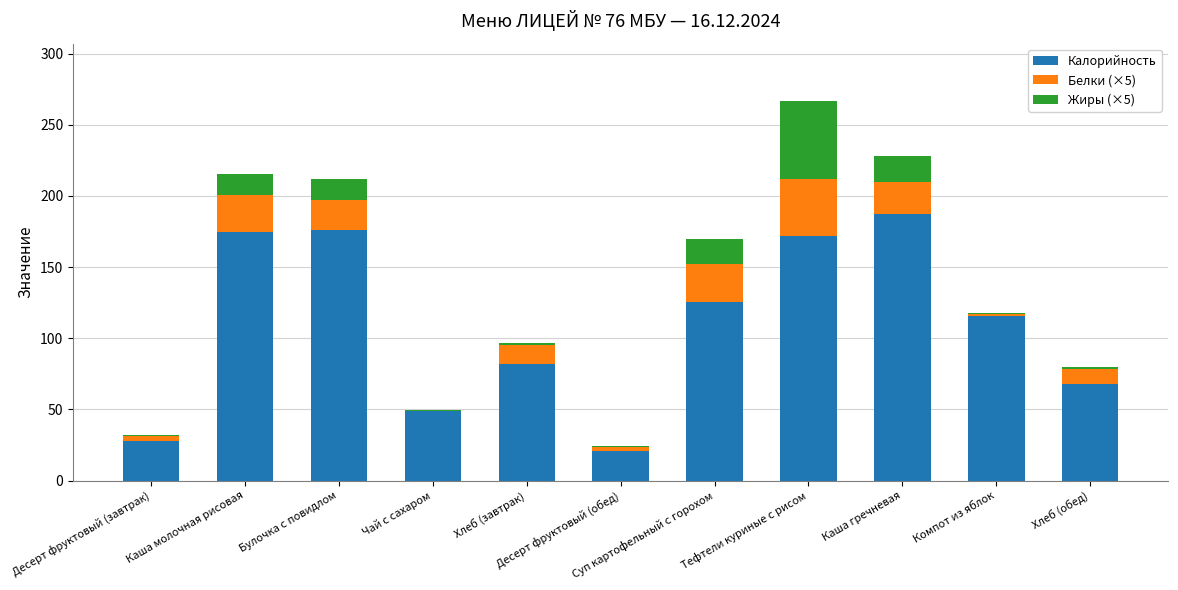

At which category is the sum across all series the highest?

Тефтели куриные с рисом